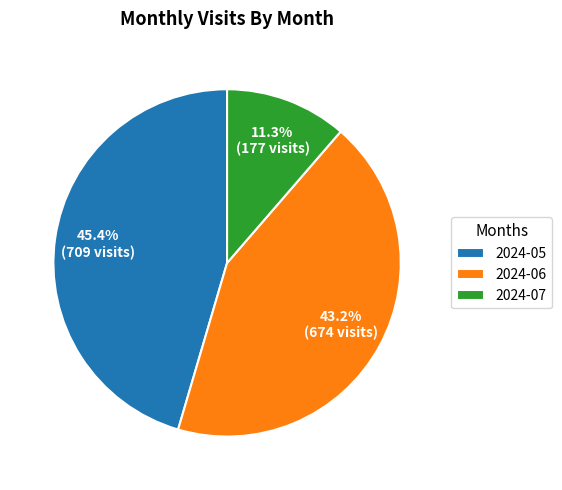

What is the largest slice in the pie chart?

2024-05